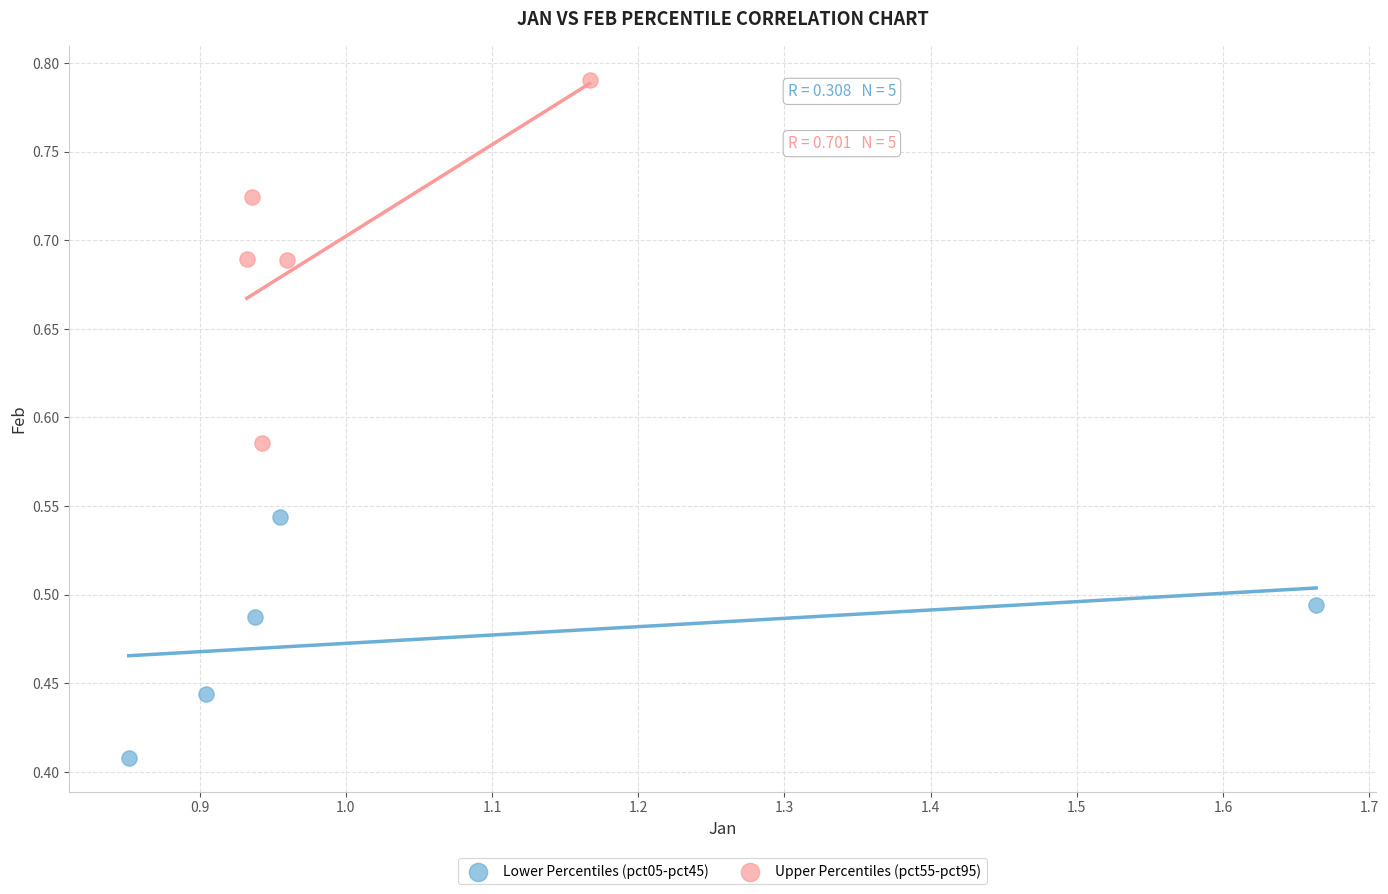

Which series has the largest Y range (max minus min)?

Upper Percentiles (pct55-pct95)